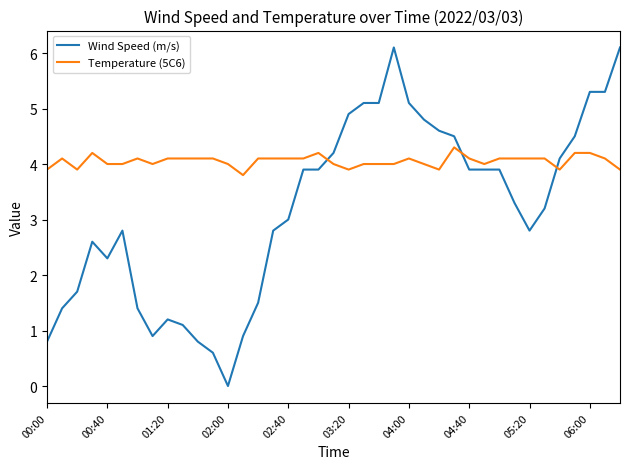

Which series has the widest spread of values?

Wind Speed (m/s)